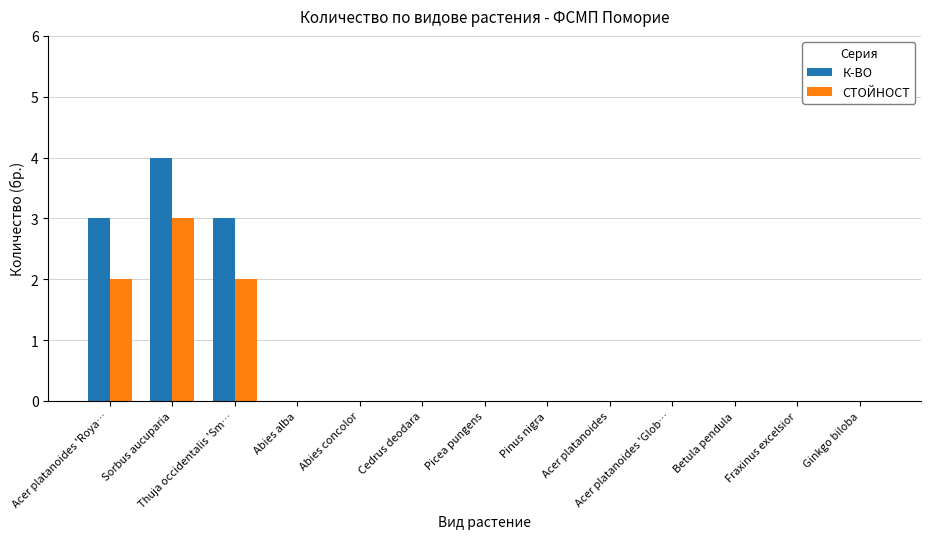

What is the maximum value for К-ВО?

4